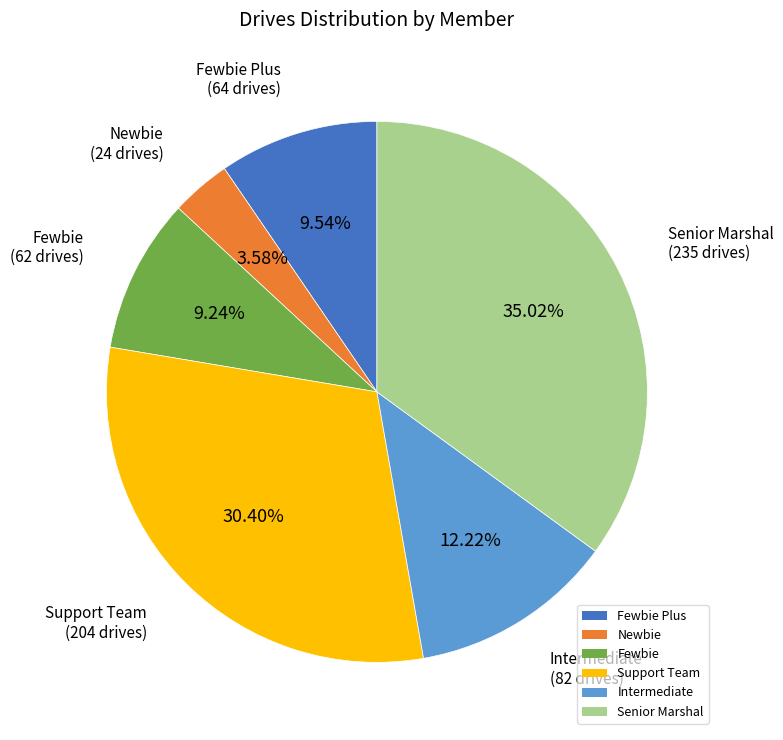

Does Fewbie Plus represent more than half of the total?

No